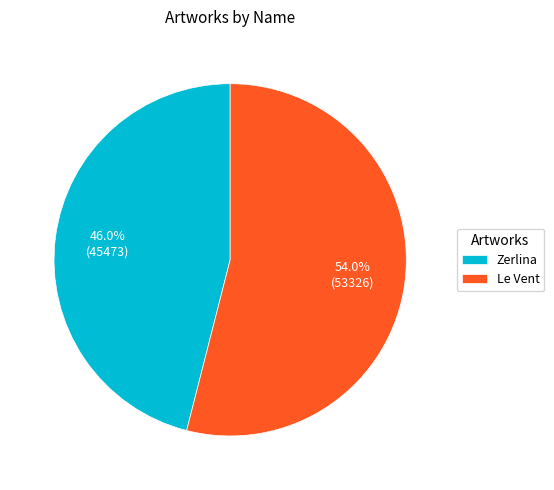

Which slice is the smallest?

Zerlina